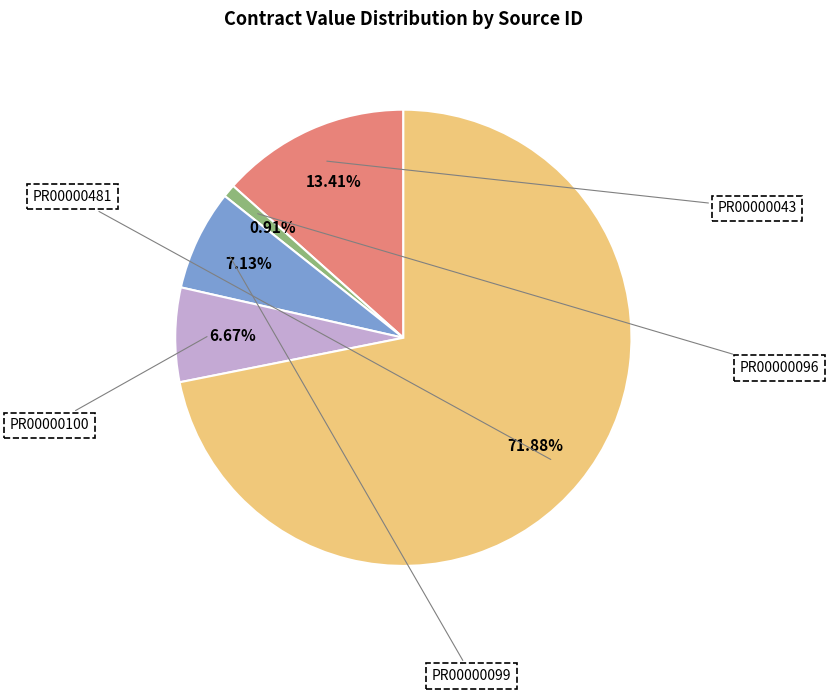

How many slices are in this pie chart?

5